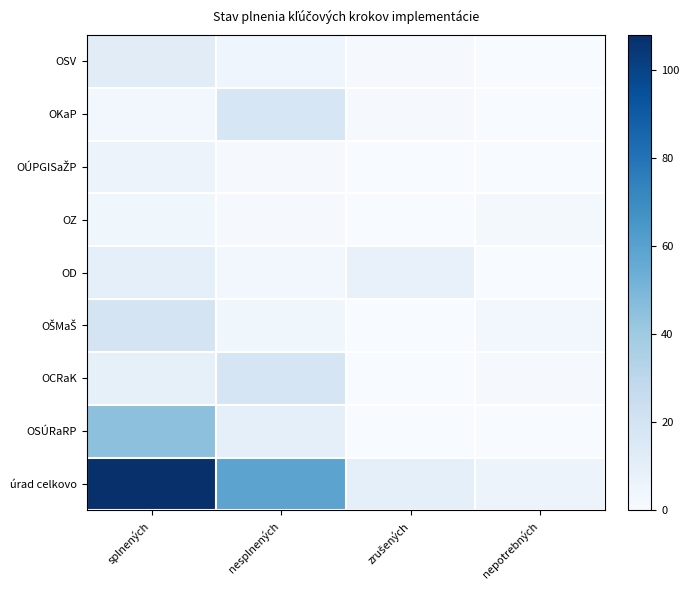

Which series has the largest total across all categories?

úrad celkovo